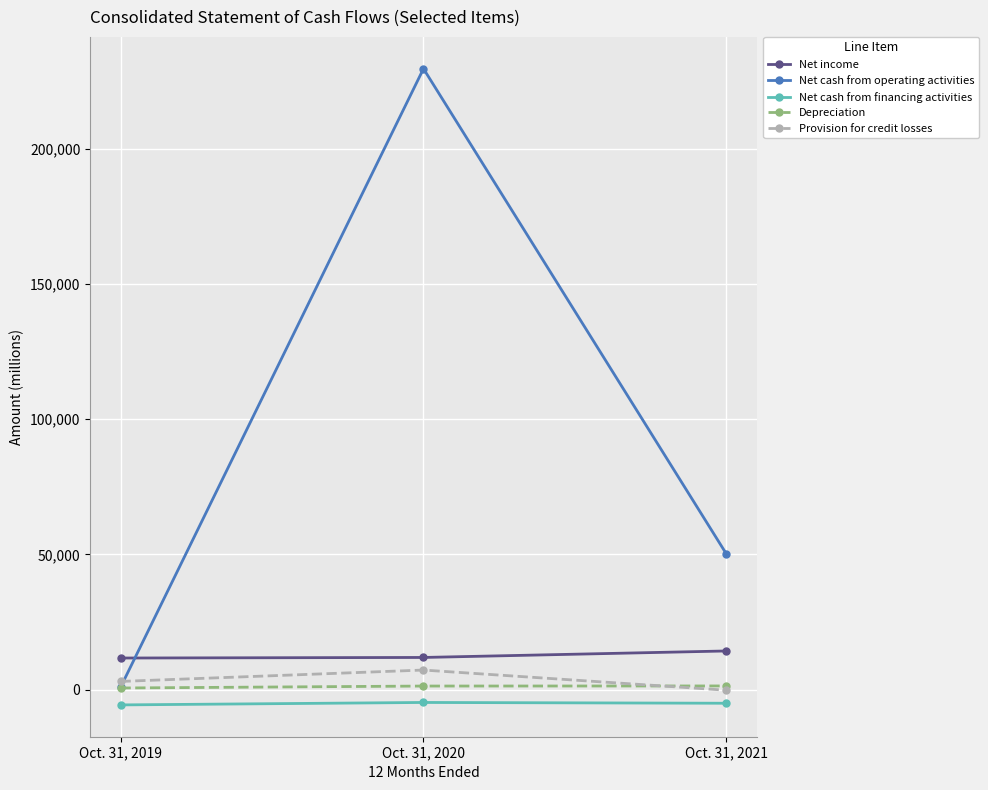

Which category has the highest value across all series?

Oct. 31, 2020